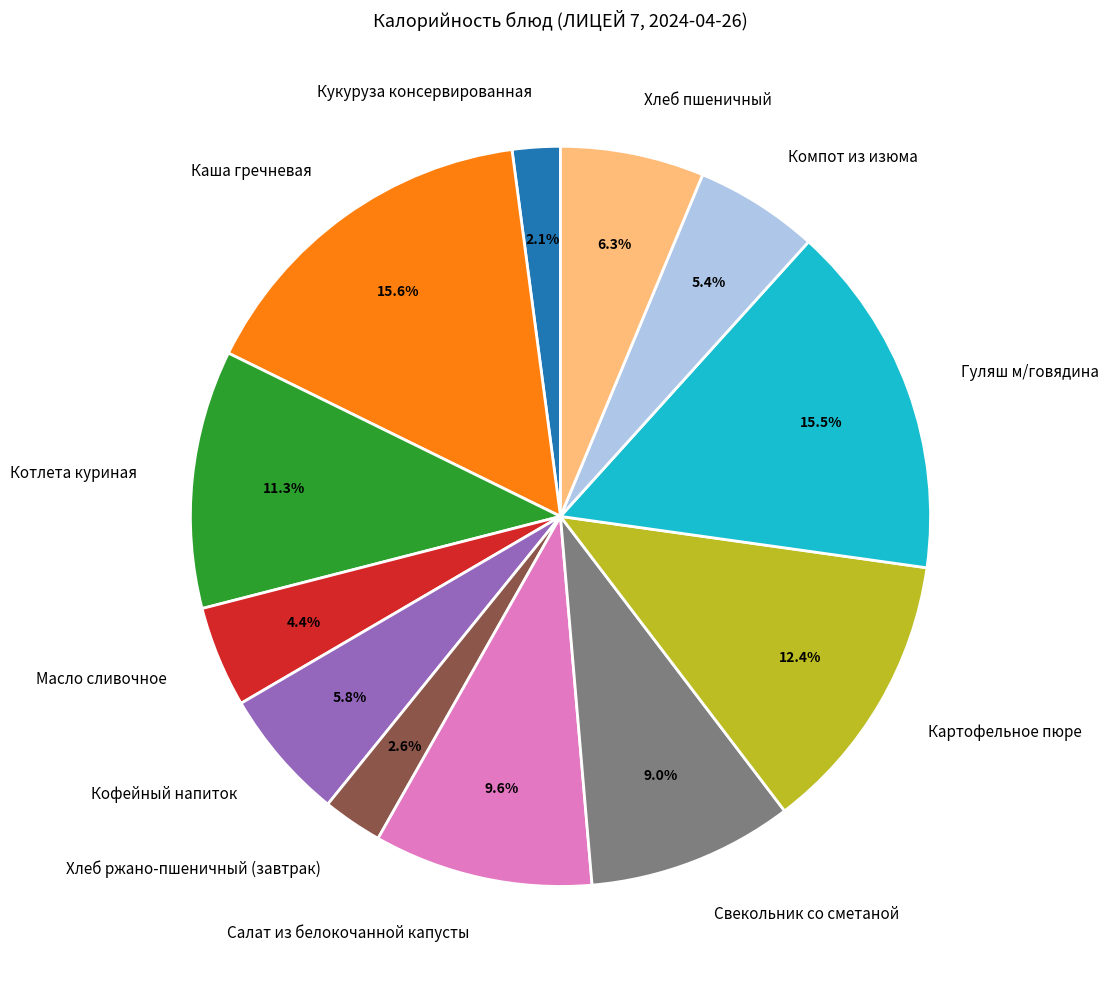

To the nearest percent, what percentage of the pie is Салат из белокочанной капусты?

10%